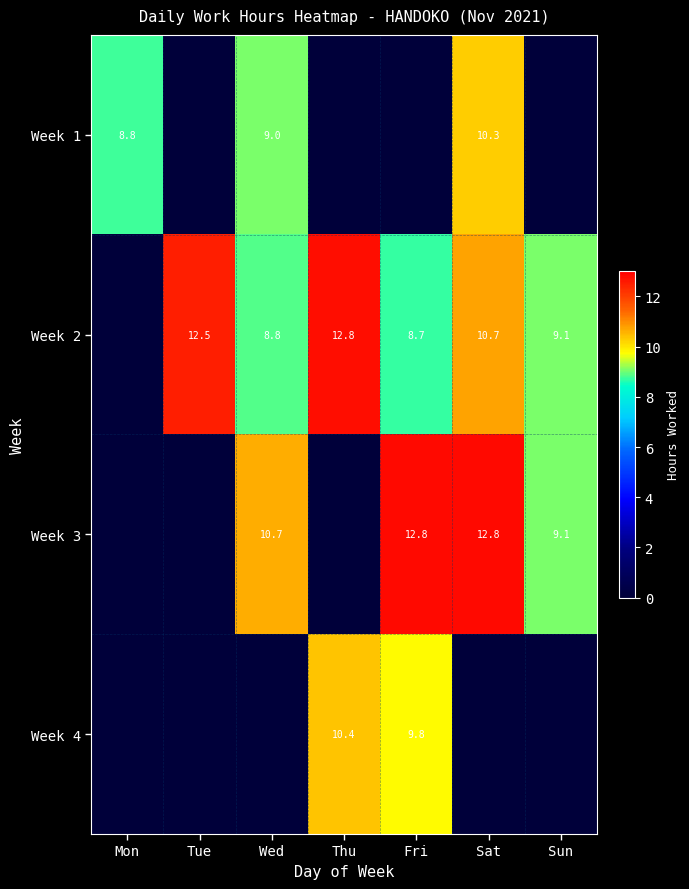

At how many categories does at least one series exceed 4?

7